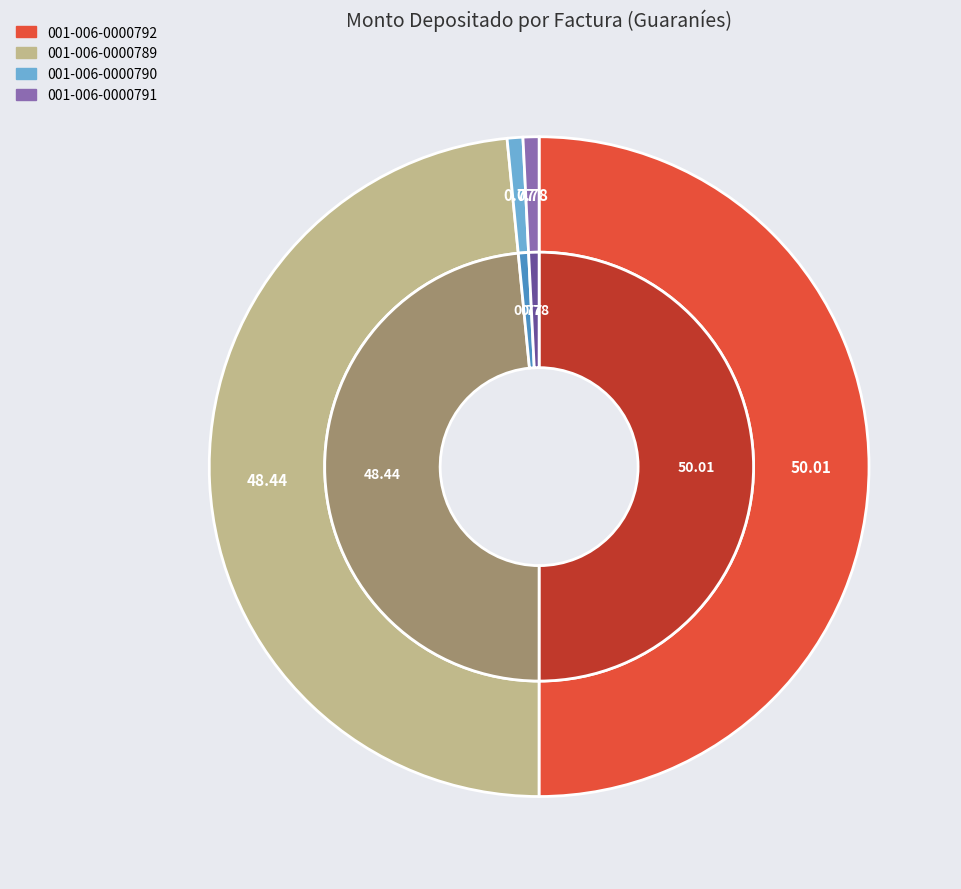

True or false: 001-006-0000789 accounts for 37% of the total.

False